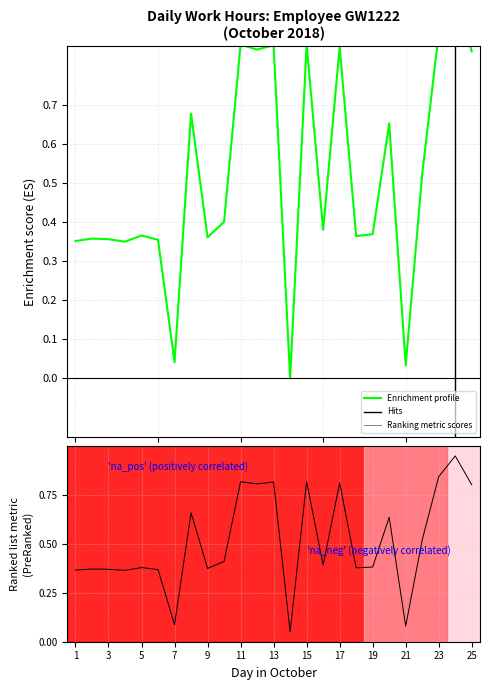

True or false: Ranking metric scores has more than 2 interior local peaks.

True